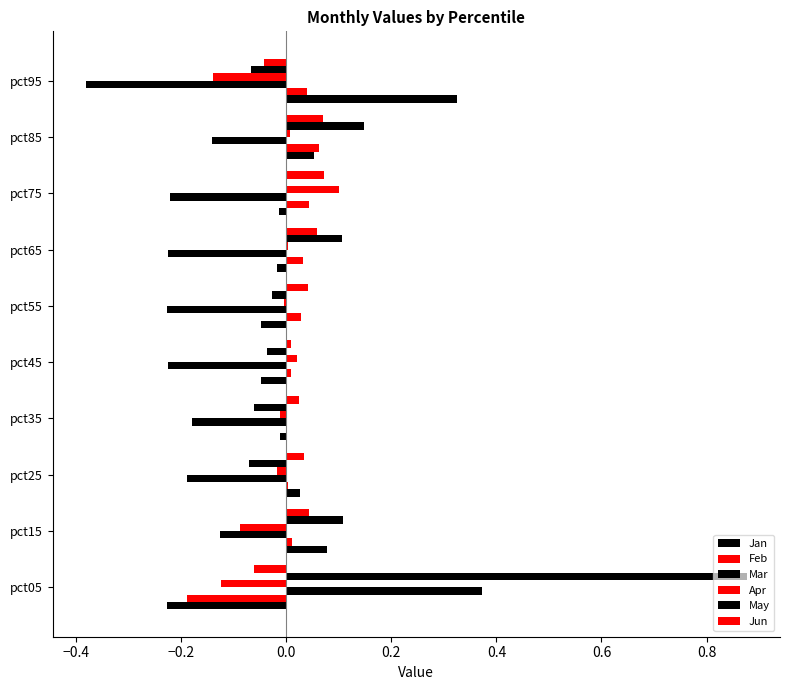

How many data points does each series have?

10